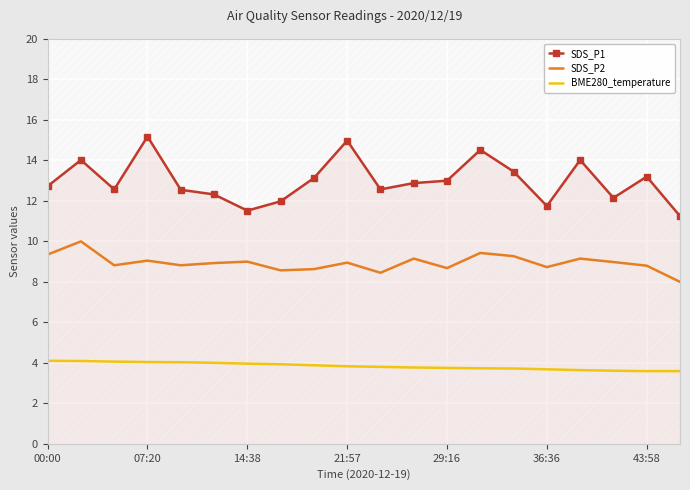

True or false: SDS_P2 and BME280_temperature intersect in this chart.

False